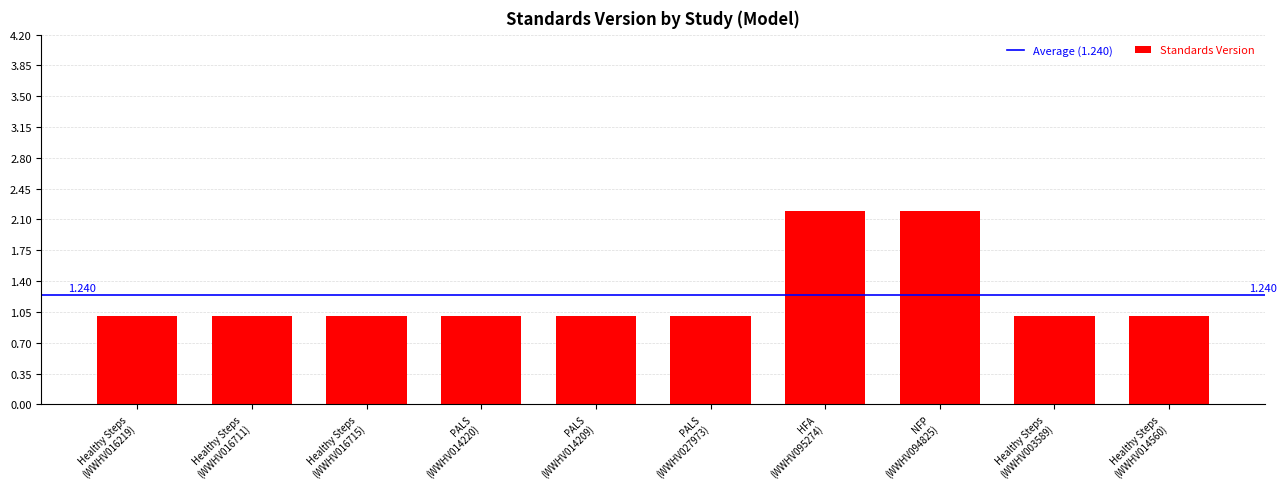

What is the sum of all values?

12.4